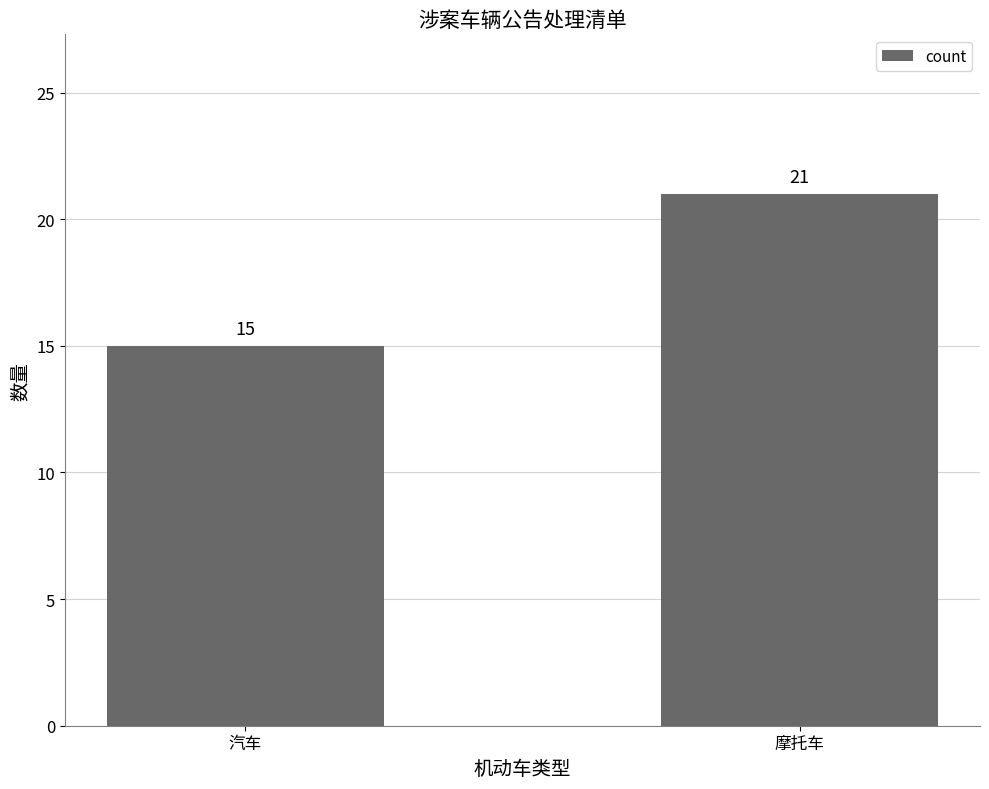

What is the difference between the maximum and minimum values?

6